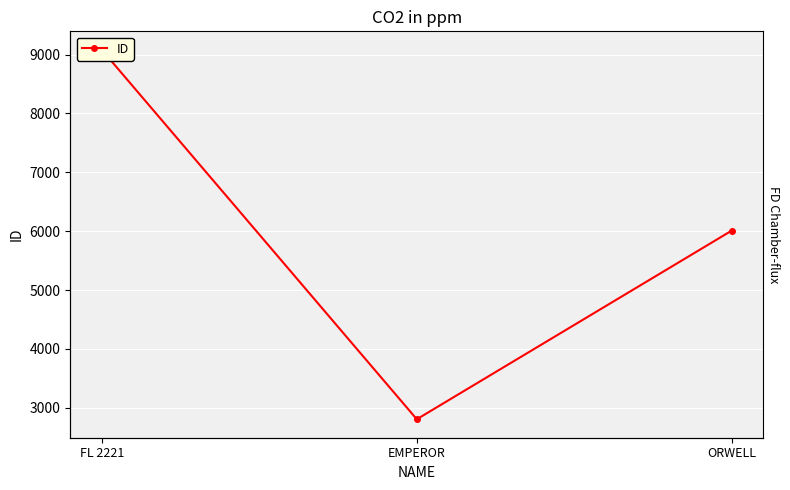

What is the difference between the second highest and minimum values?

3205